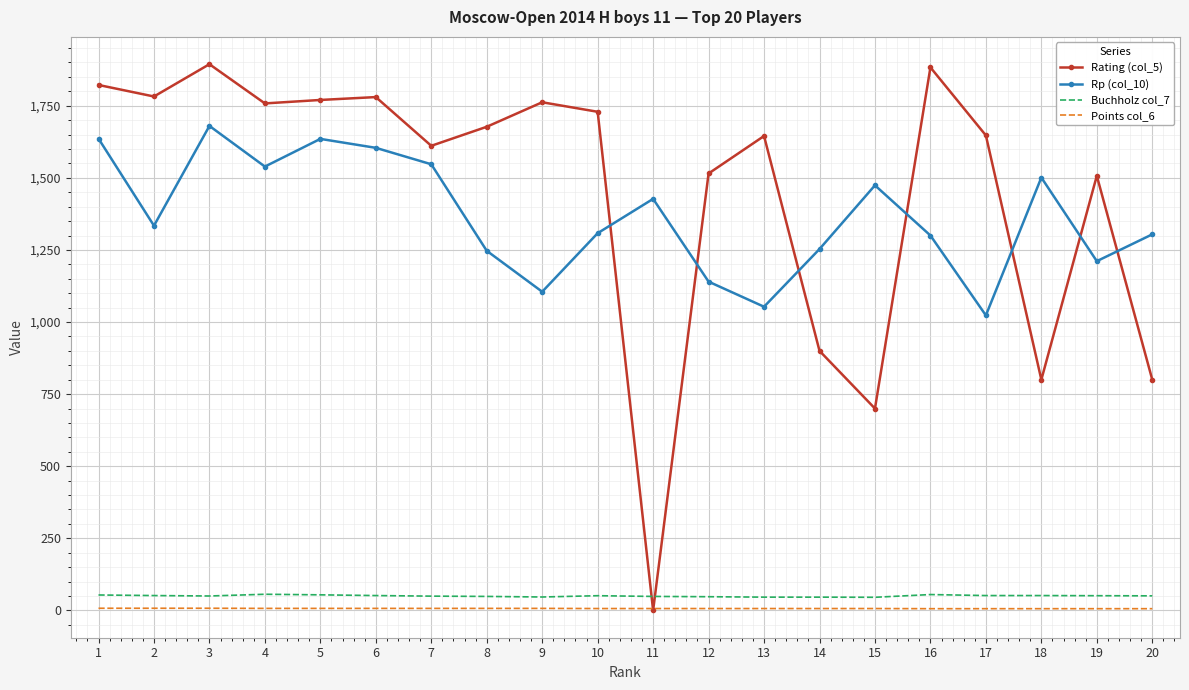

True or false: Rating (col_5) and Buchholz col_7 intersect in this chart.

True